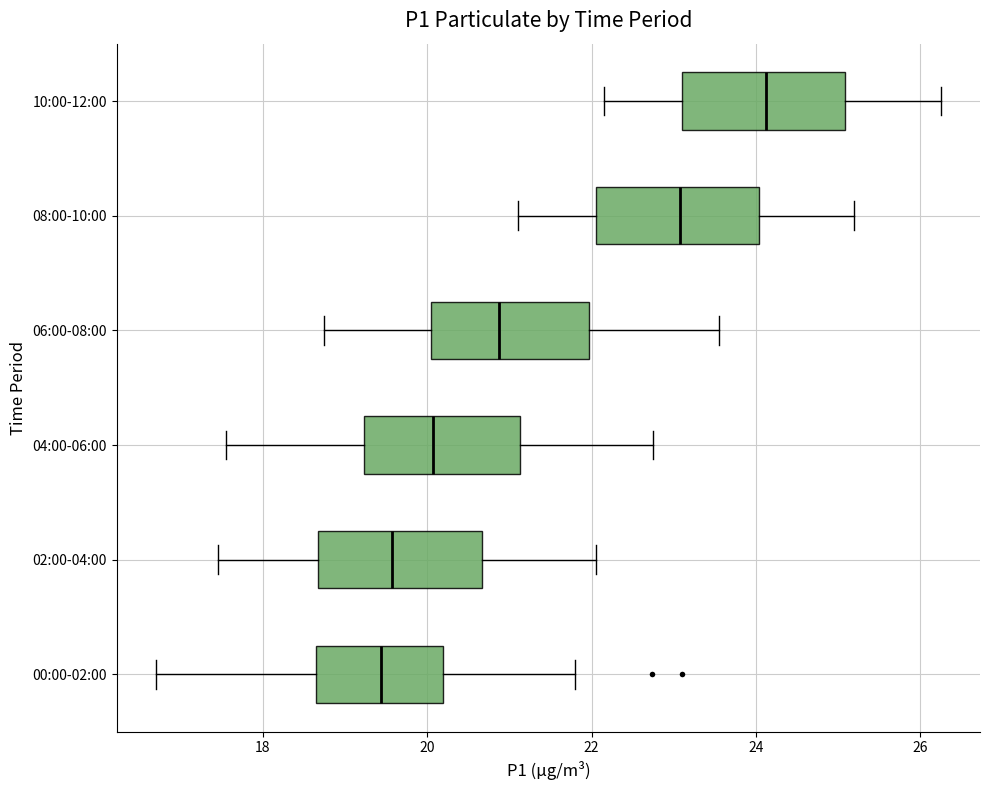

Reading bottom to top, transcribe this box plot: for each box, give where its median line is, the range the box spans, and where its two whiskers end, as read against the x-axis. The values are not printed on the chart, so give them approximately, as read against the axis.

00:00-02:00: median 19.4, box 18.6 to 20.2, whiskers 16.8 to 21.8
02:00-04:00: median 19.6, box 18.6 to 20.6, whiskers 17.4 to 22.0
04:00-06:00: median 20.0, box 19.2 to 21.2, whiskers 17.6 to 22.8
06:00-08:00: median 20.8, box 20.0 to 22.0, whiskers 18.8 to 23.6
08:00-10:00: median 23.0, box 22.0 to 24.0, whiskers 21.2 to 25.2
10:00-12:00: median 24.2, box 23.2 to 25.0, whiskers 22.2 to 26.2